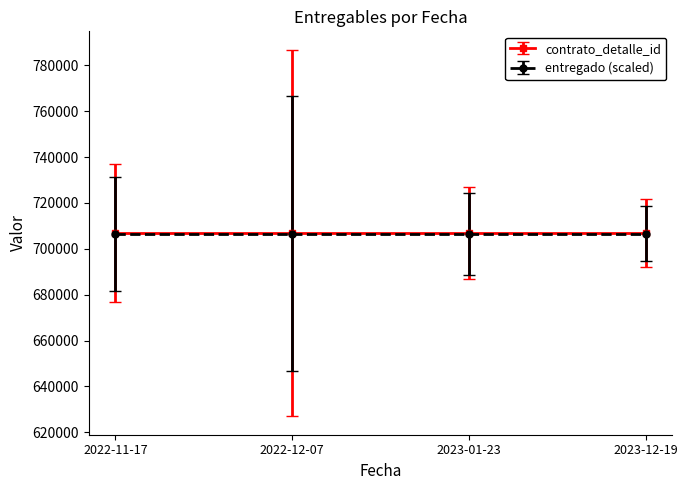

Rank the series at 2023-12-19 from lowest to highest value.

entregado, contrato_detalle_id